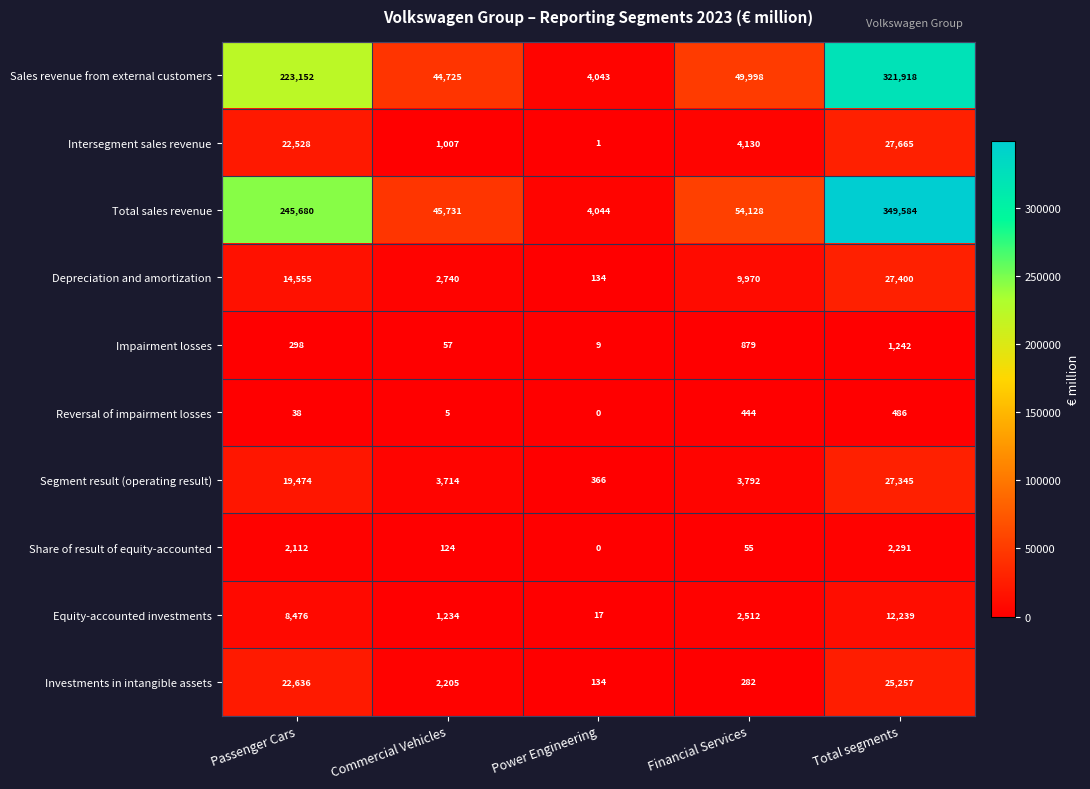

What is the spread (max minus min) of values at Passenger Cars?

245642